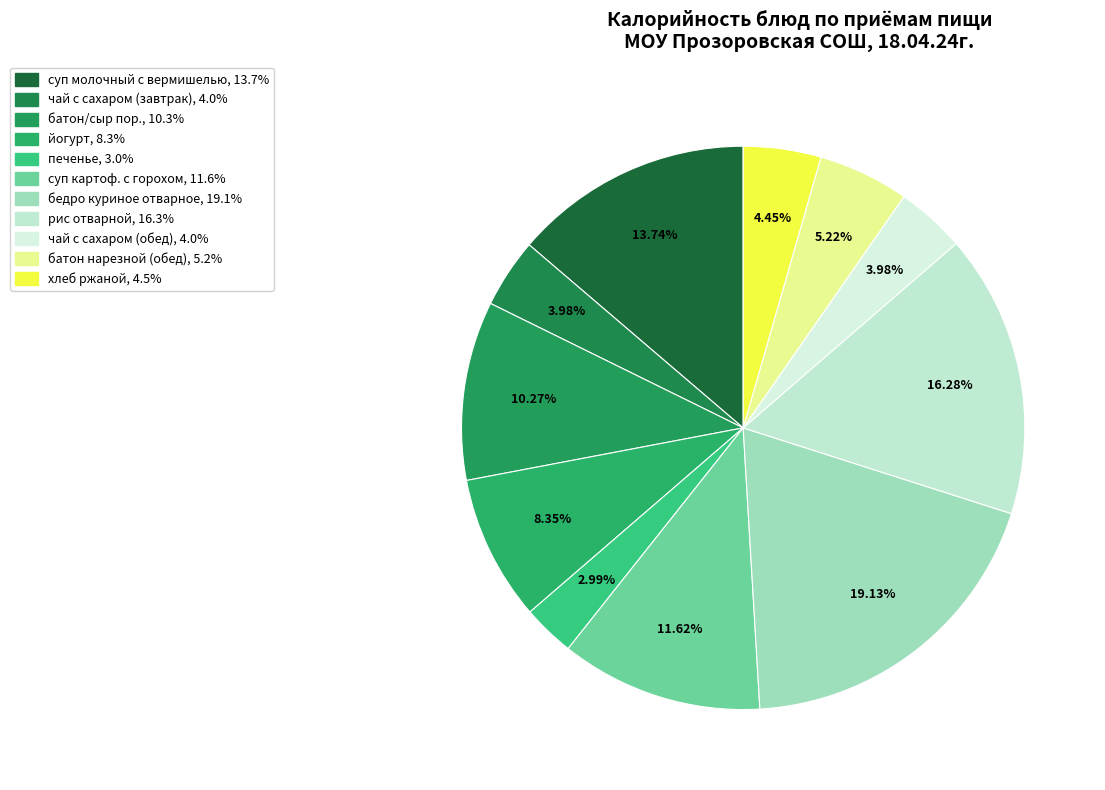

How many segments does this pie chart have?

11